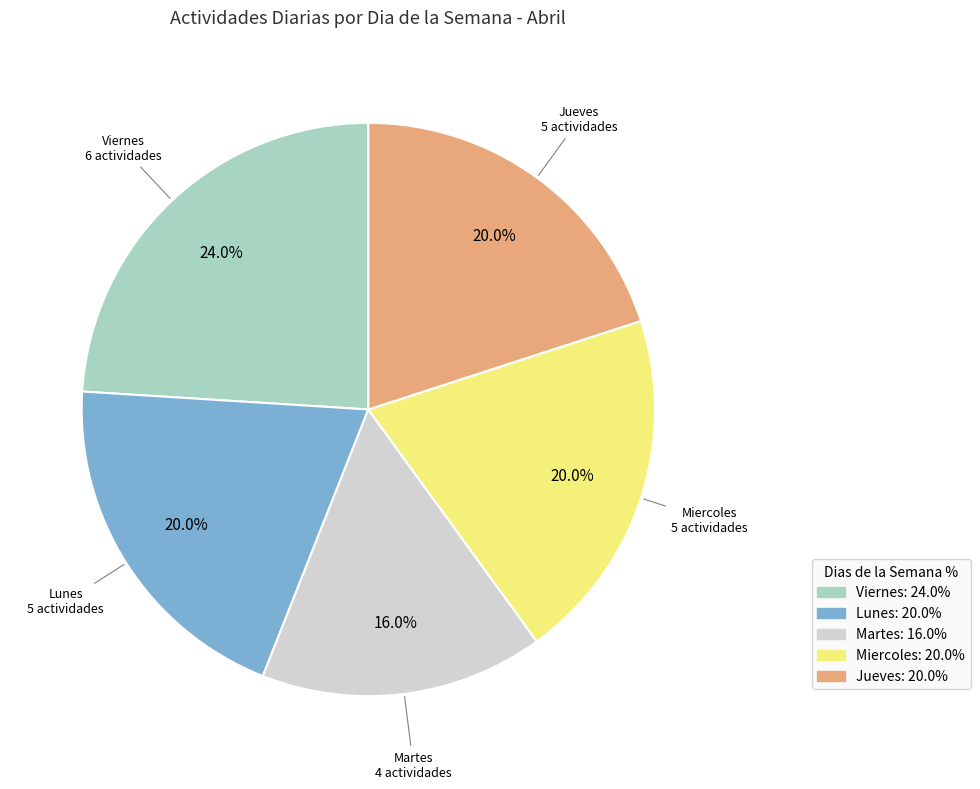

How many slices are in this pie chart?

5